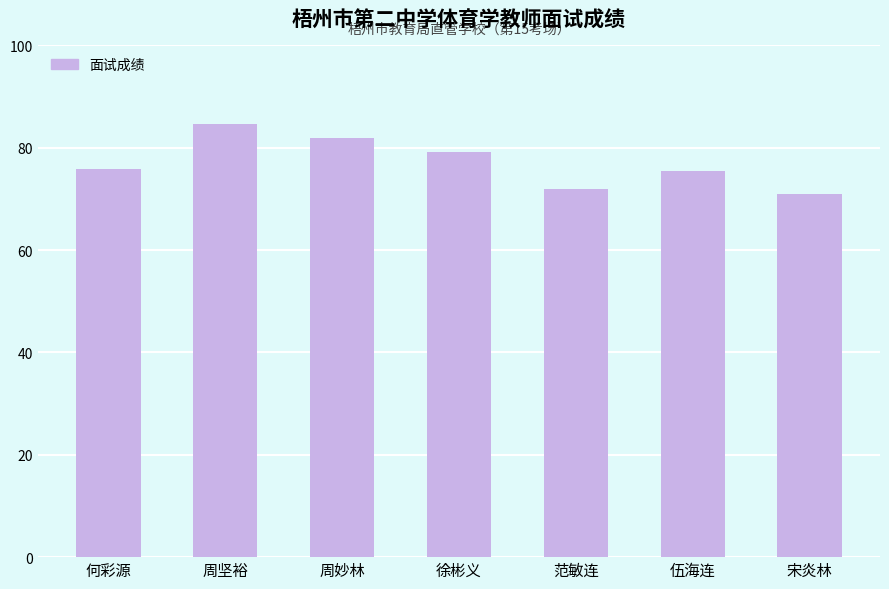

What is the sum of the values at 周妙林 and 周坚裕?

166.6